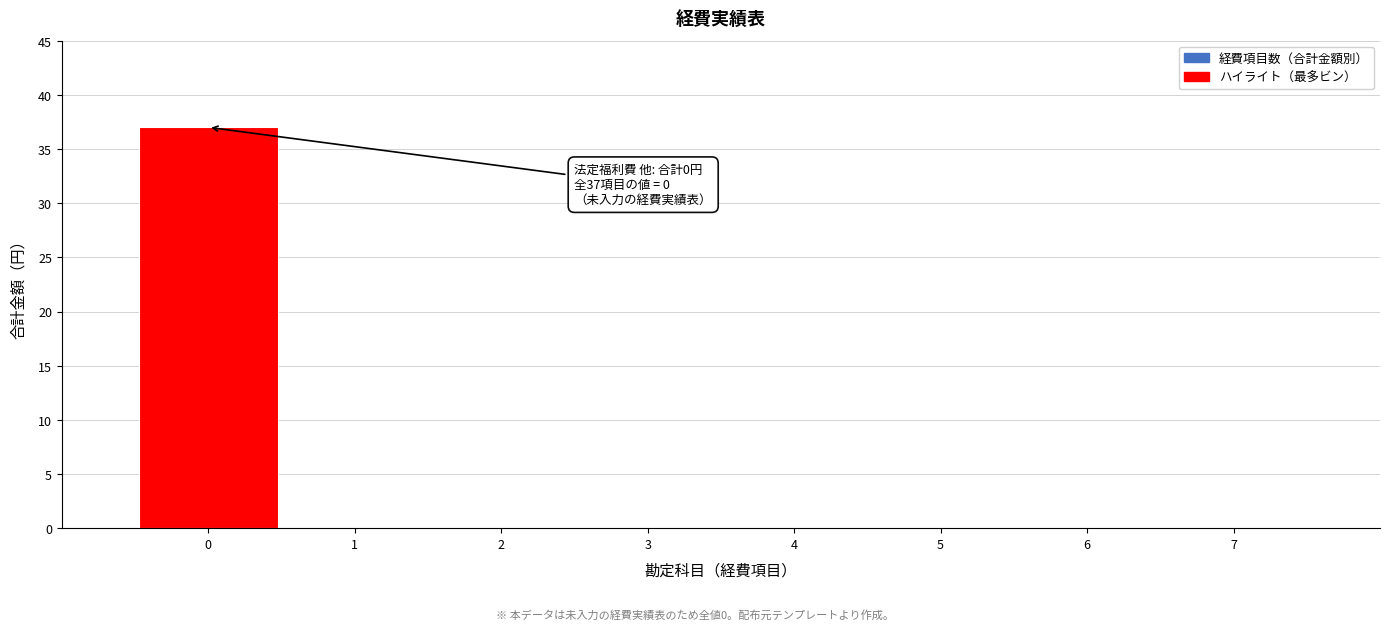

Over which range of the x-axis is the bar tallest?

-0.5 to 0.5